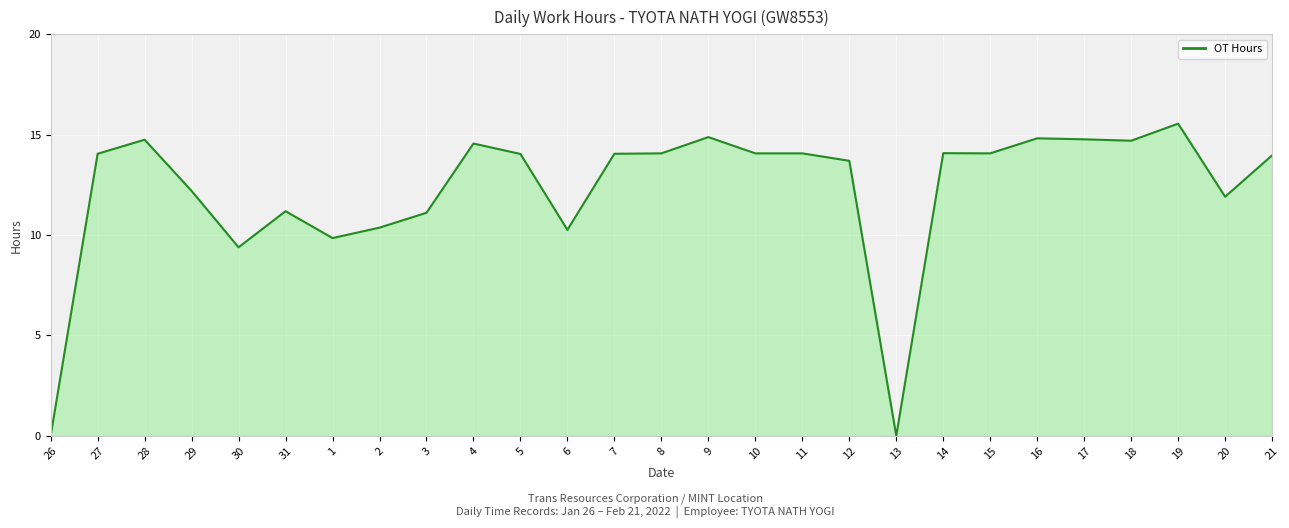

The value at 10 is 14.1. True or false?

True